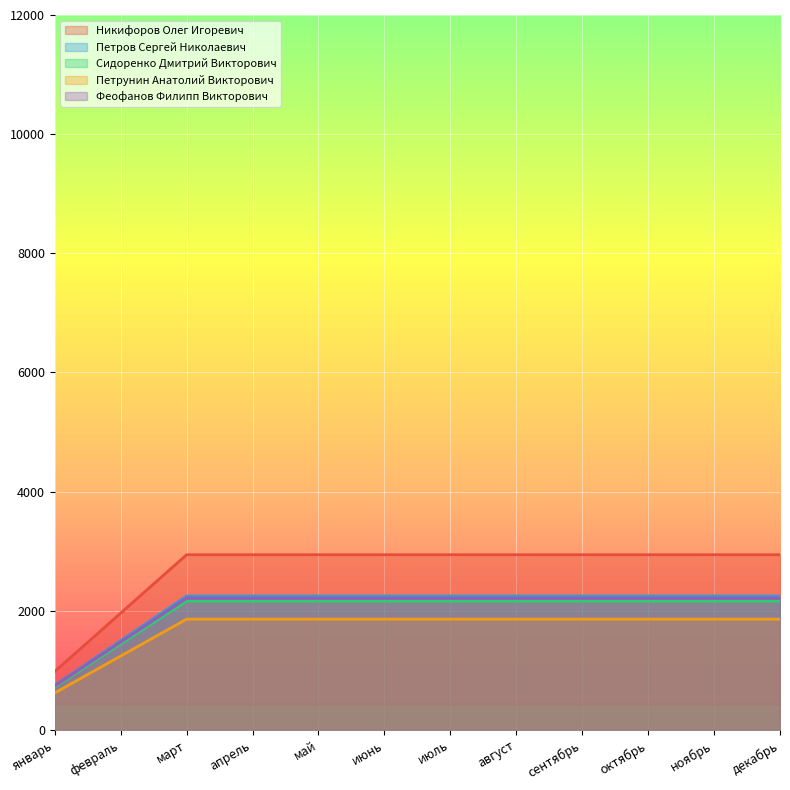

Where is Никифоров Олег Игоревич nearest to the value 1239?

февраль